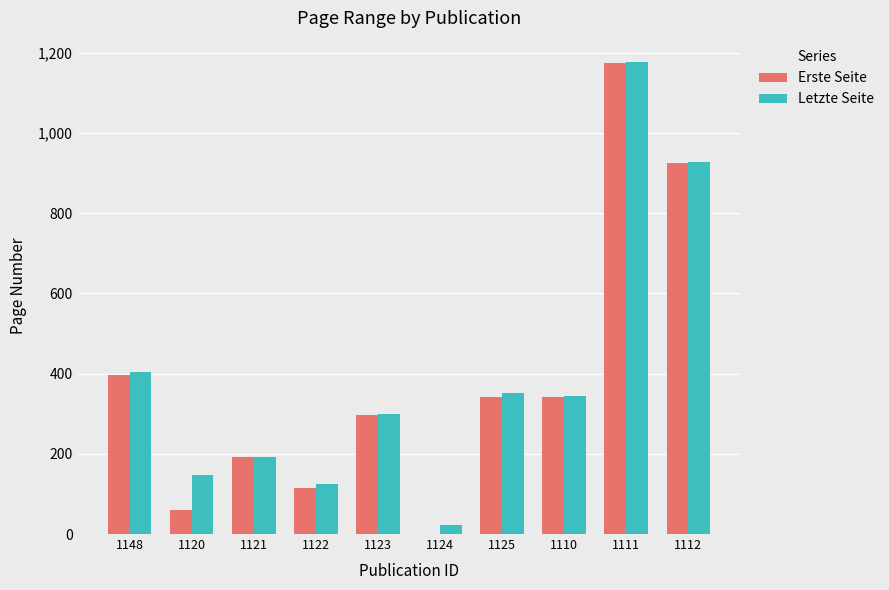

Reading left to right, extract all data points from this chart.

Erste Seite: 397	61	191	115	296	1	341	341	1175	926
Letzte Seite: 405	147	192	124	300	22	351	345	1178	928